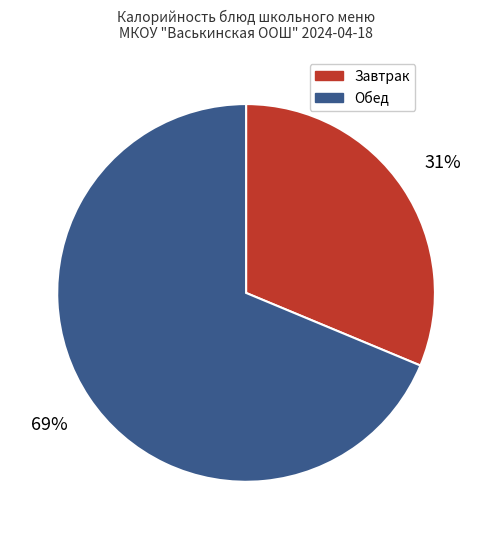

To the nearest percent, what portion does Завтрак represent?

31%